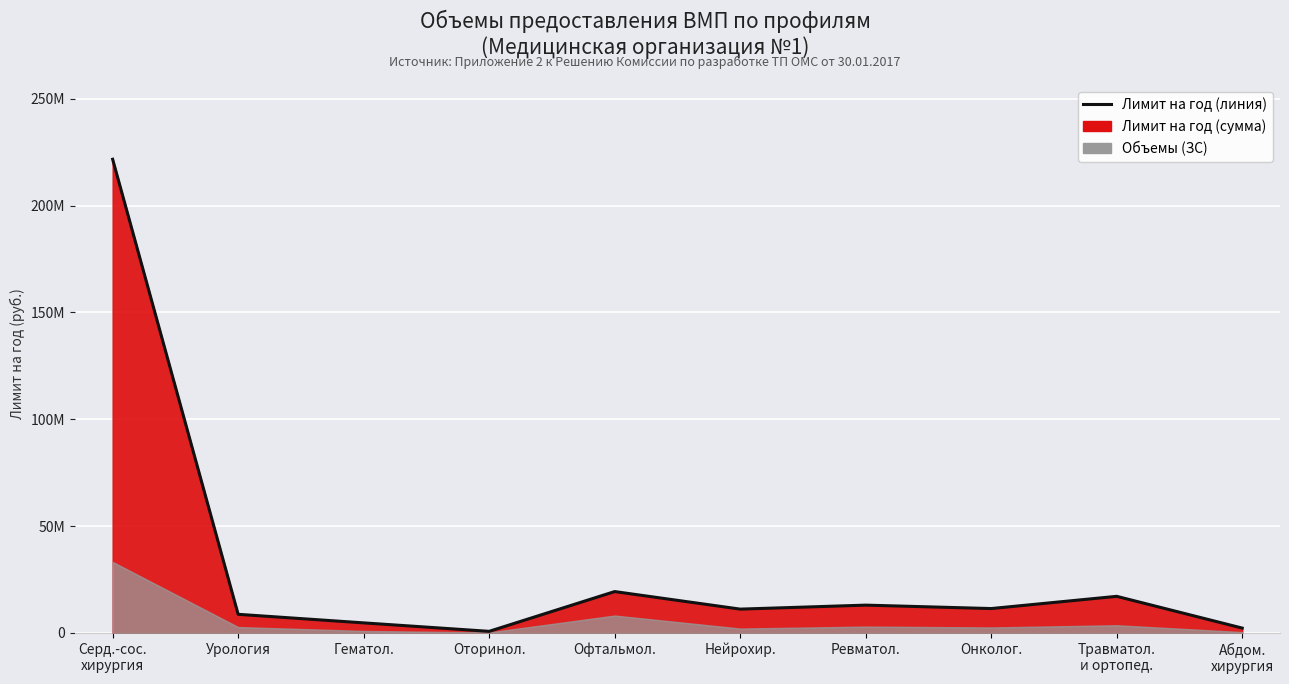

Does the chart display data point markers on the line(s)?

No